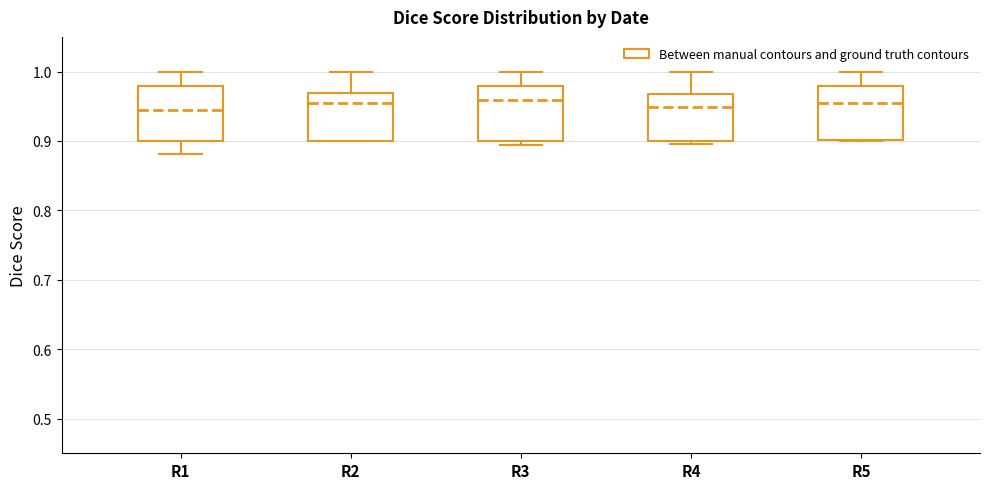

Where is the lower edge of the box for R1 on the y-axis? The values are not printed on the chart, so give them approximately, as read against the axis.

0.90